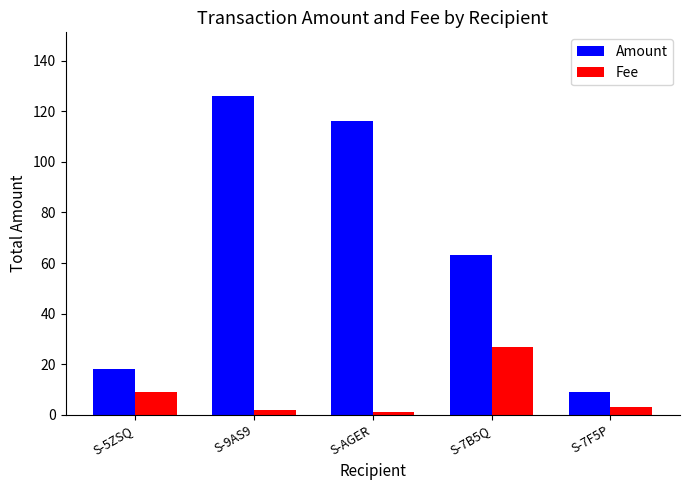

Count the number of data series in this chart.

2